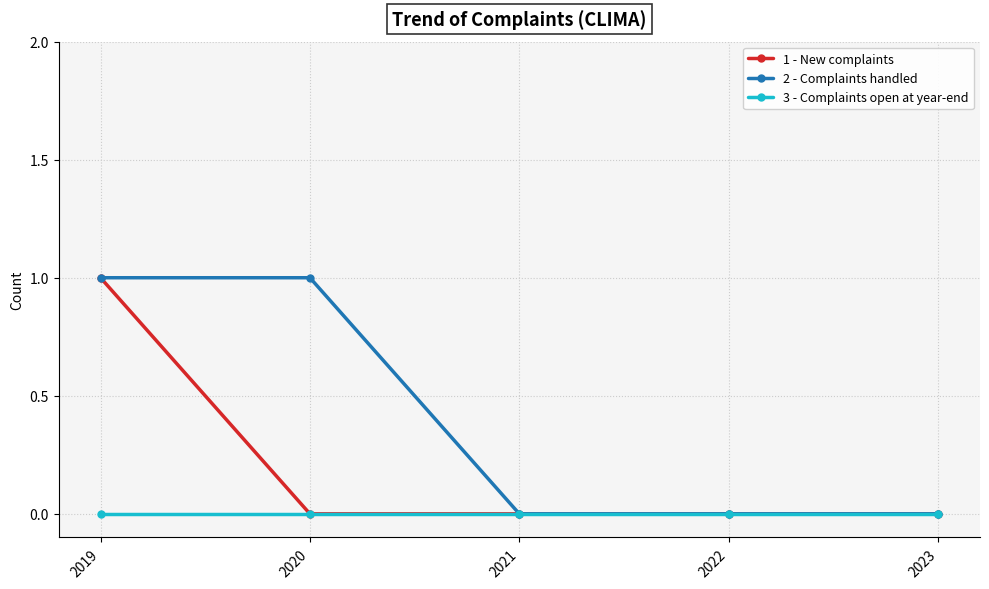

Which series changed the most between 2019 and 2020?

1 - New complaints